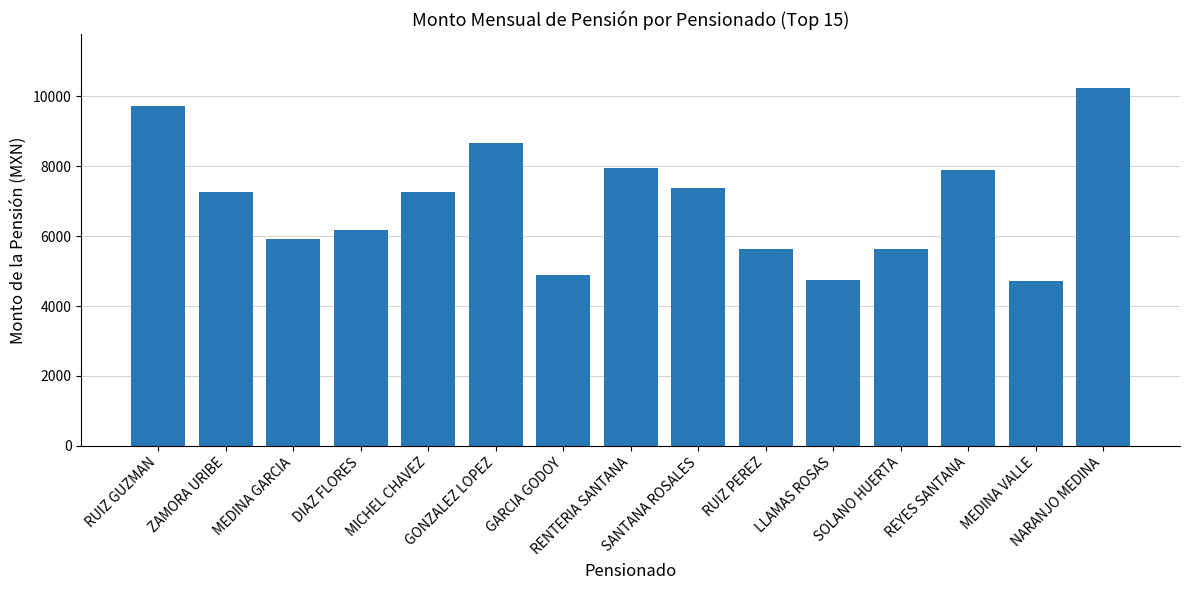

What is the minimum value shown in the chart?

4704